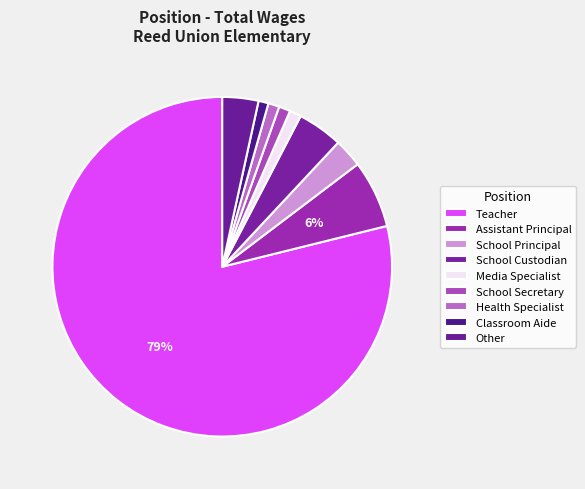

Is it true that Other is 3% of the pie?

True